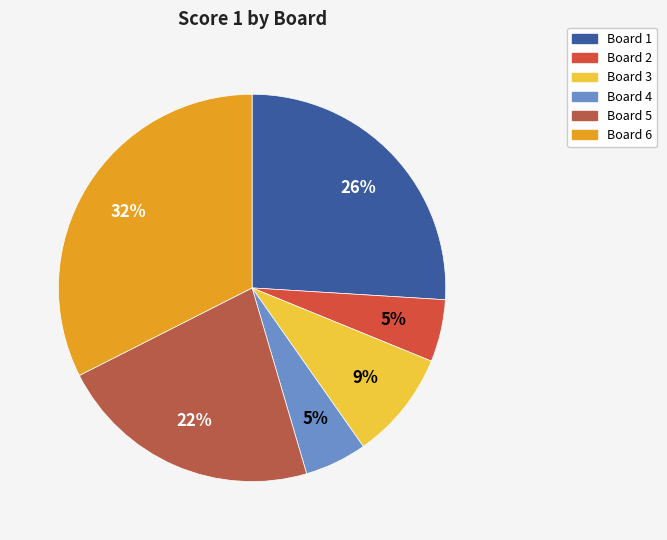

Is there any slice that represents more than half of the pie?

No